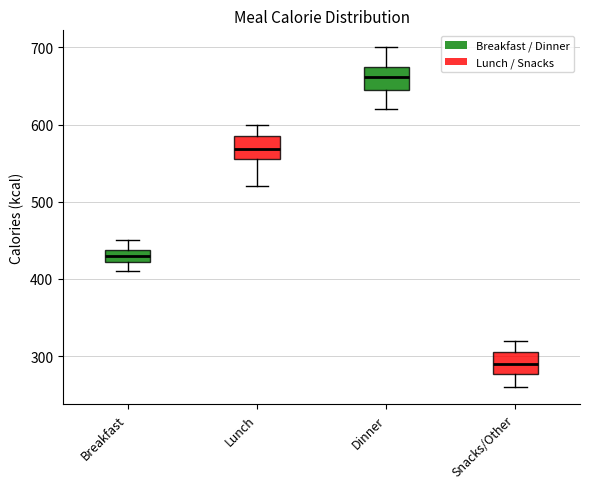

Reading left to right, read every box against the y-axis: the position of its median line, the range the box covers, and the ends of its whiskers. The values are not printed on the chart, so give them approximately, as read against the axis.

Breakfast: median 430, box 420 to 440, whiskers 410 to 450
Lunch: median 570, box 560 to 590, whiskers 520 to 600
Dinner: median 660, box 650 to 680, whiskers 620 to 700
Snacks/Other: median 290, box 280 to 310, whiskers 260 to 320